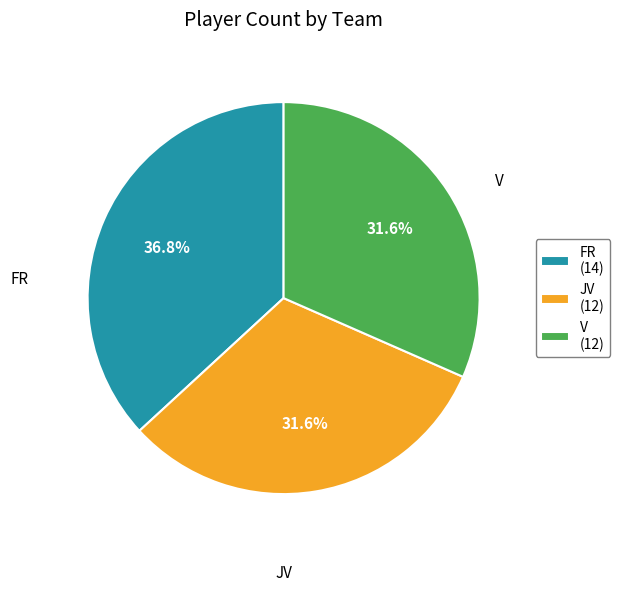

Approximately how many times larger is the value at FR compared to V?

1.2